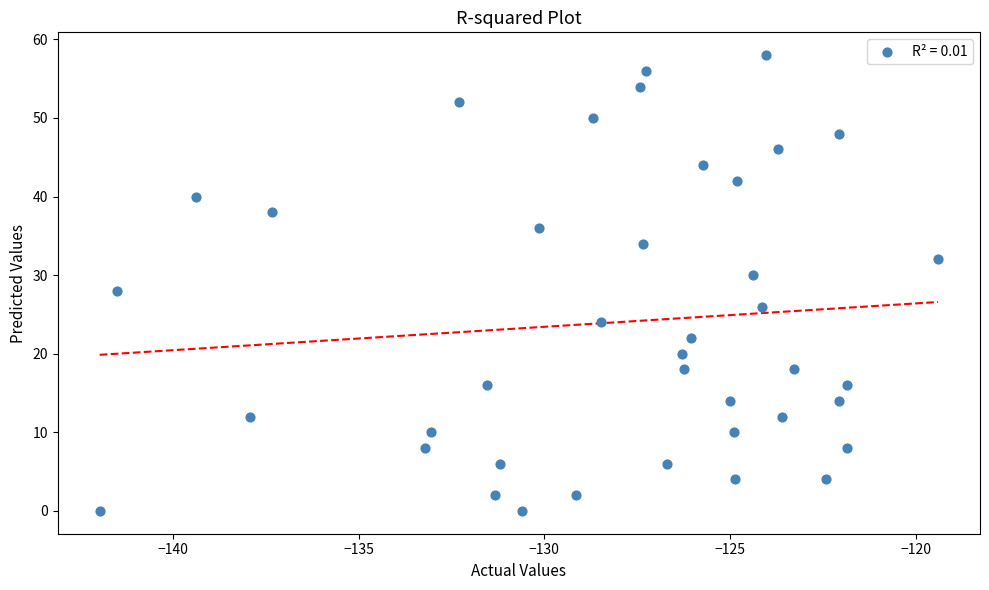

What is the range of Y values (max minus min)?

58